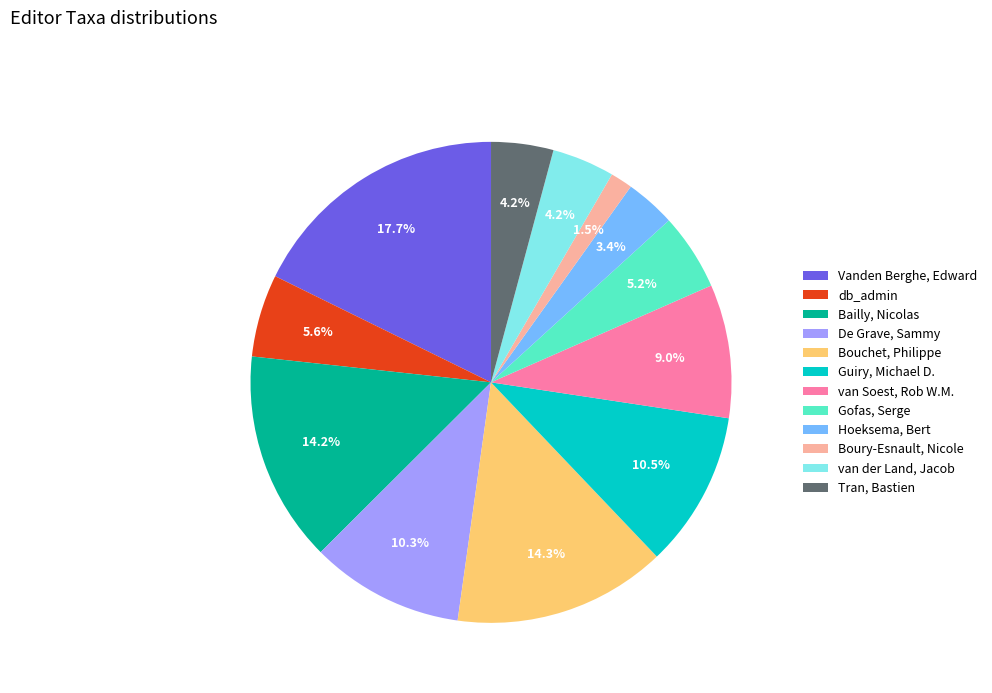

To the nearest percent, what is the average slice percentage?

8%